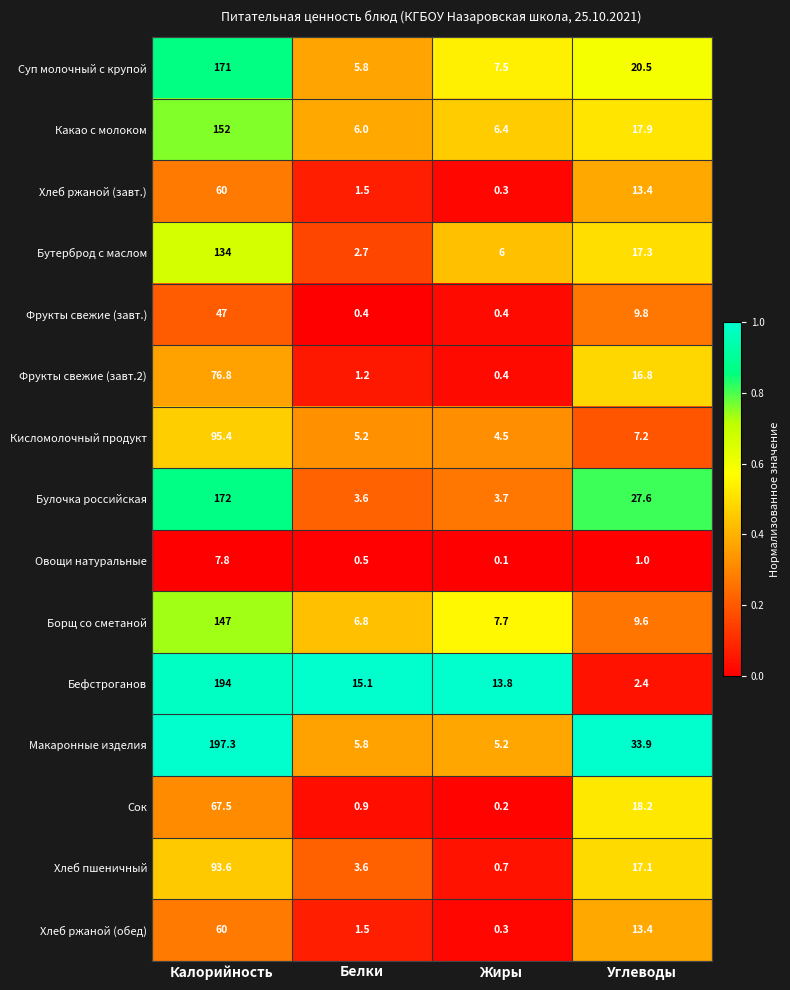

True or false: Фрукты свежие (завт.2) has a value of 1.2 at Белки.

True